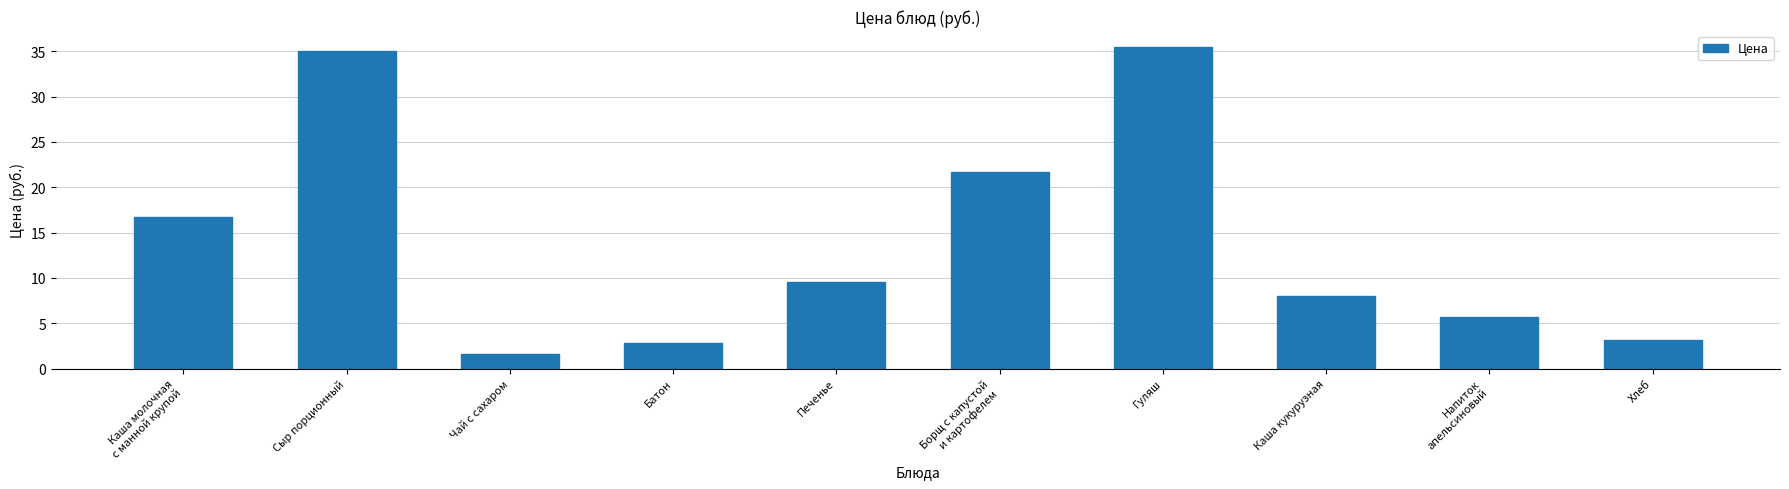

Does the chart contain stacked bars?

No